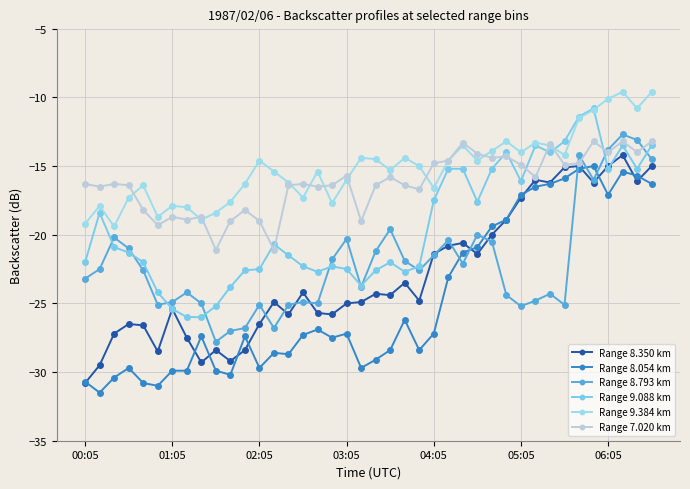

Is this an area chart (filled region under the line)?

No